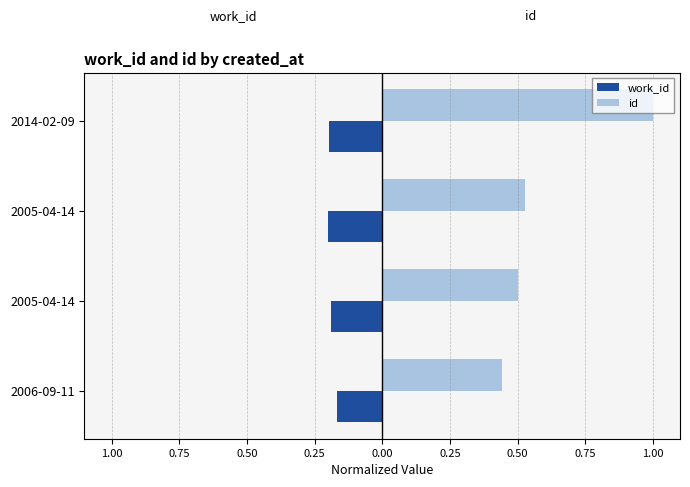

Which series has the largest total across all categories?

id